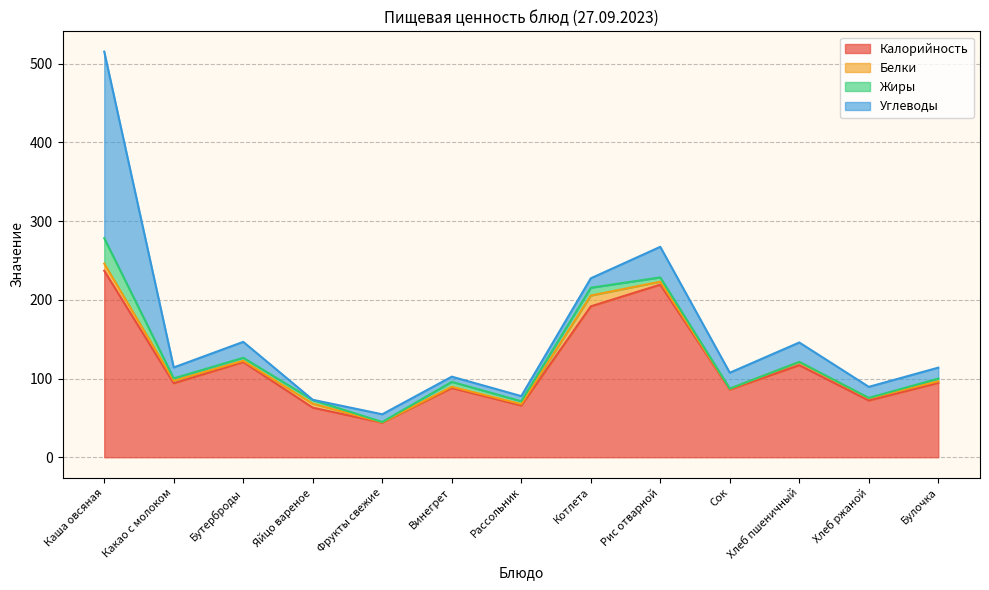

Reading left to right, list all the values displayed in this chart.

Калорийность: 237.0	94.0	121.0	63.0	44.0	88.0	65.8	191.7	219.3	86.0	117.0	72.1	94.5
Белки: 9.0	3.3	1.6	5.1	0.4	1.6	1.7	13.8	3.8	1.0	3.8	2.8	2.1
Жиры: 32.3	2.9	3.8	4.6	0.4	6.2	3.7	9.9	5.4	0.2	0.4	0.5	3.4
Углеводы: 237.0	13.9	20.2	0.3	9.8	6.6	6.5	12.0	38.9	20.2	24.6	14.0	13.9